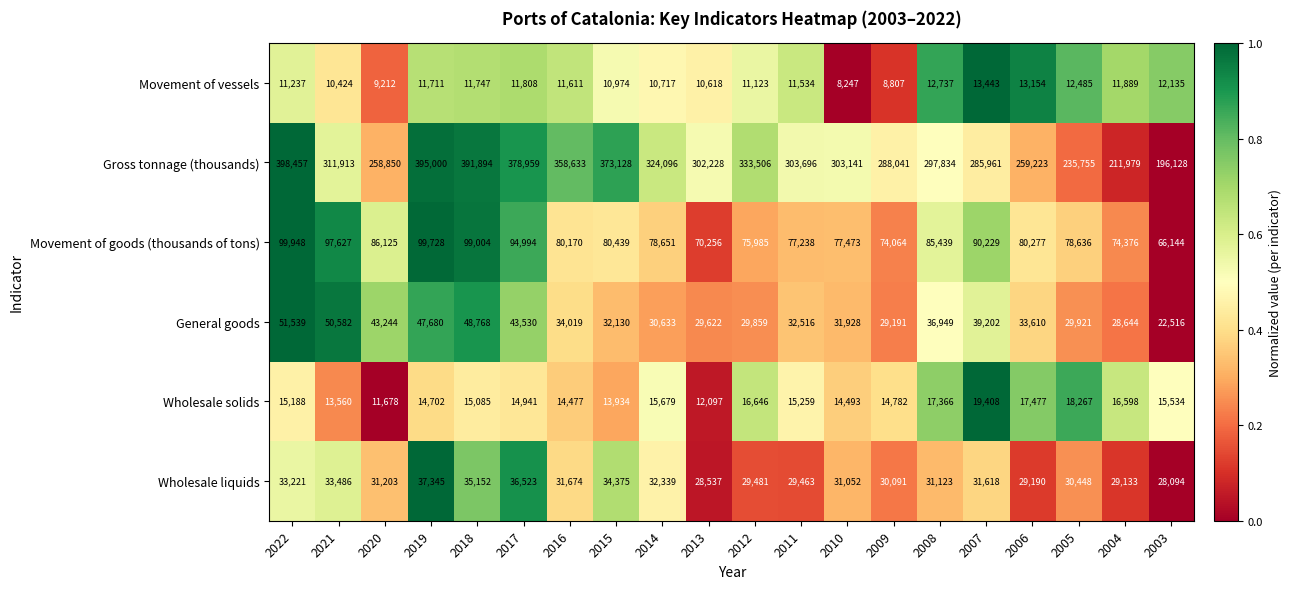

Which category has the highest value across all series?

2022